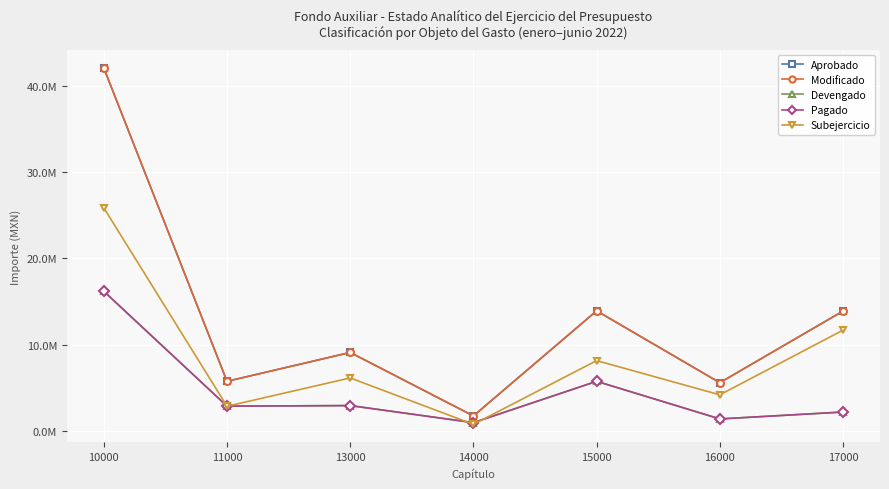

Rank the series at 17000 from highest to lowest value.

Aprobado, Modificado, Subejercicio, Devengado, Pagado